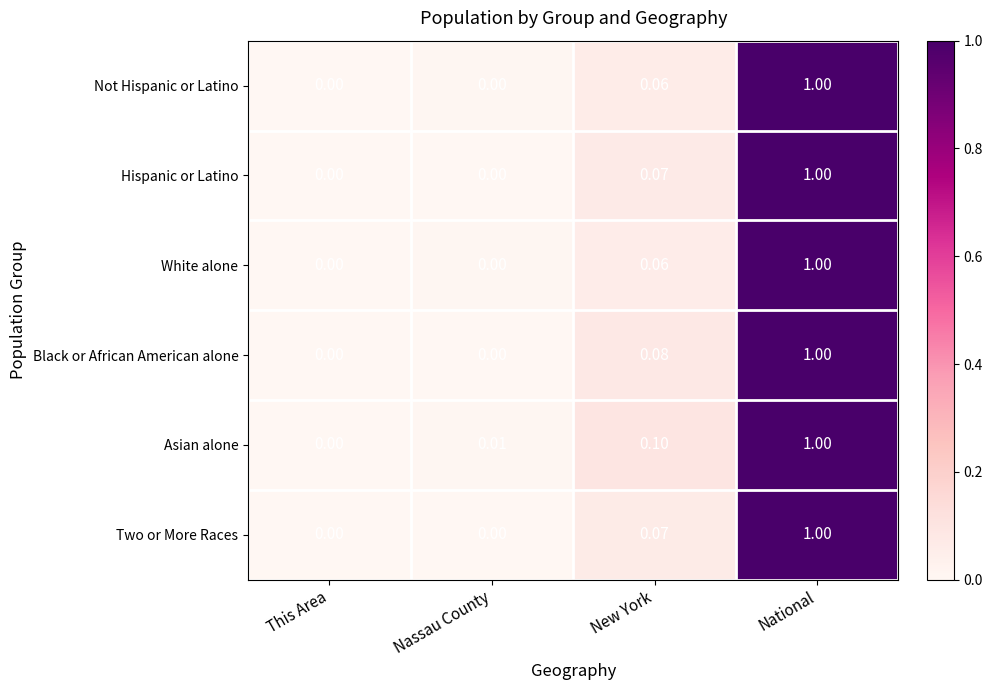

At which label does Hispanic or Latino reach its peak?

National